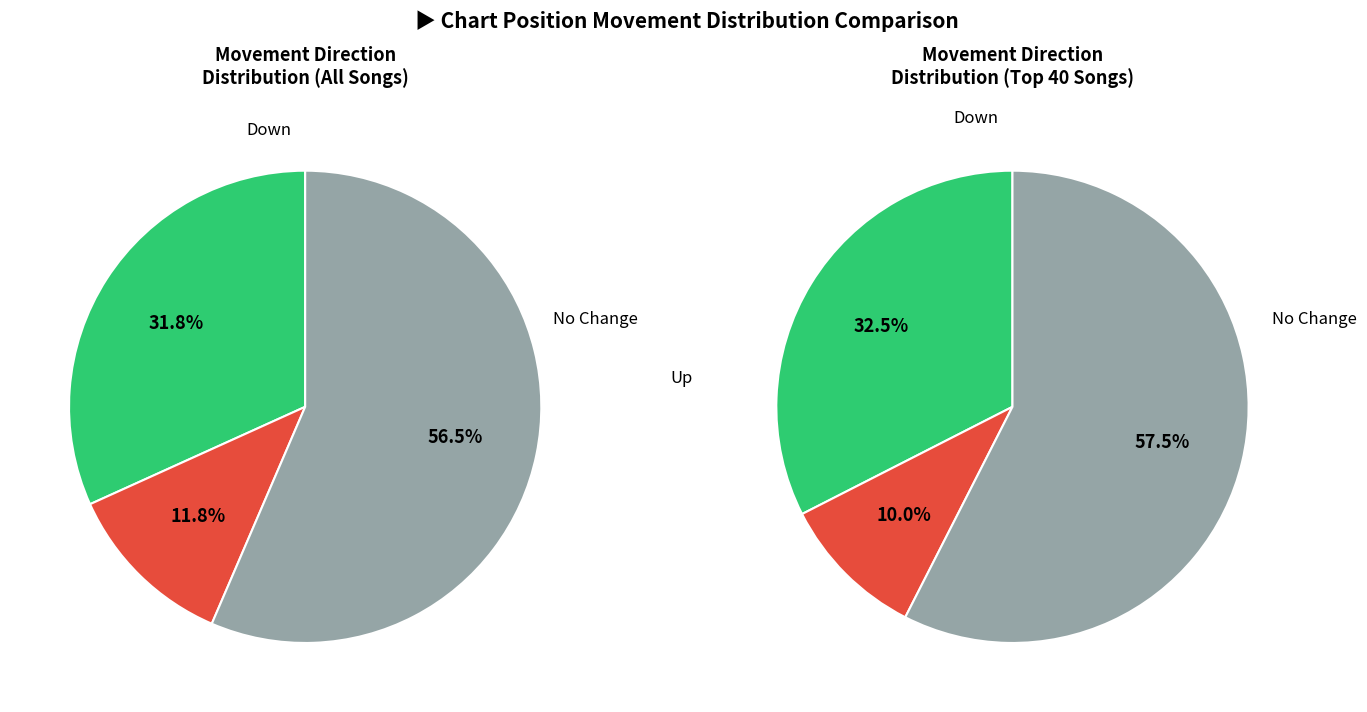

To the nearest percent, what is the difference between the largest and smallest slice percentages?

45%